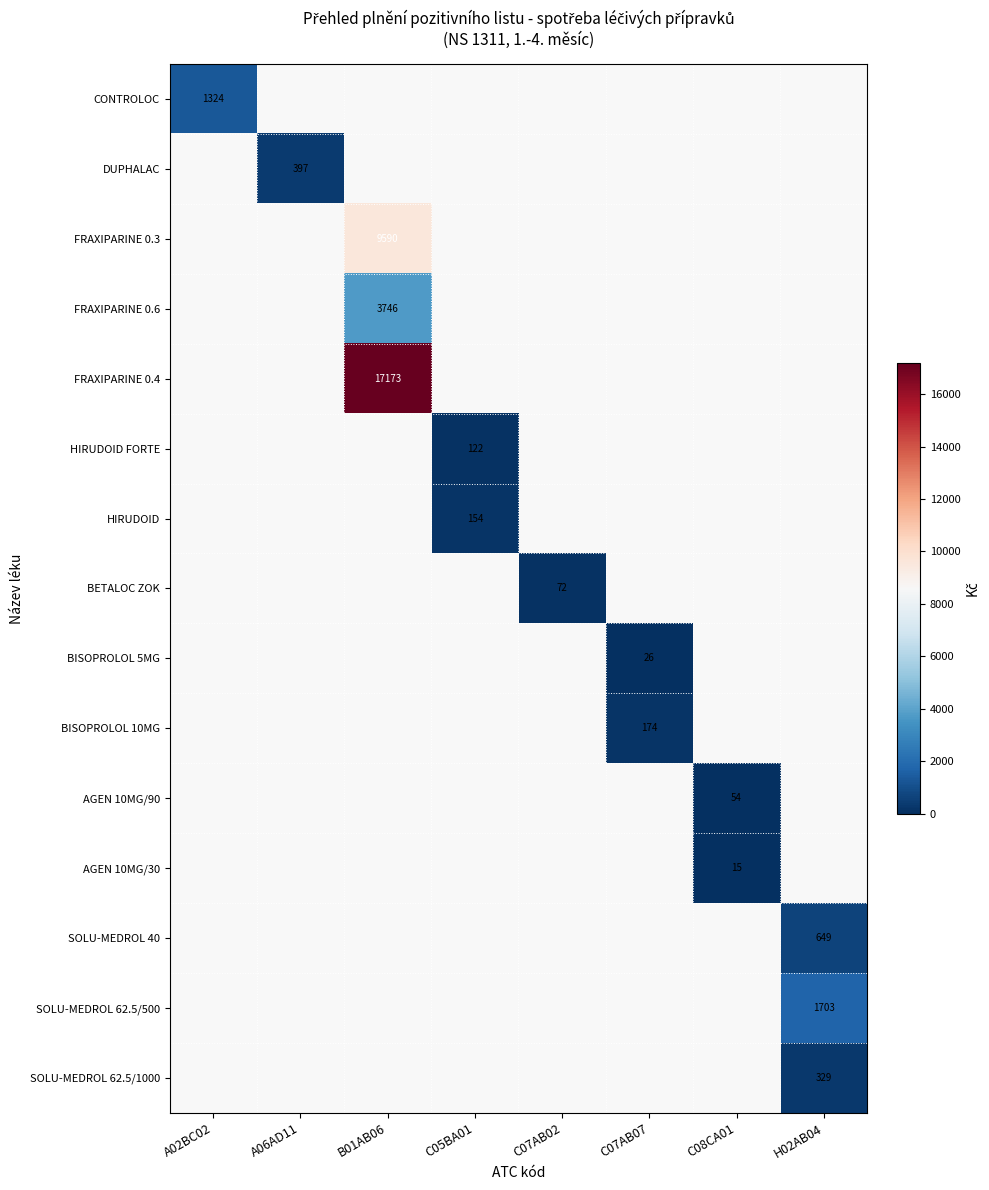

What is the maximum value shown in the chart?

17172.5